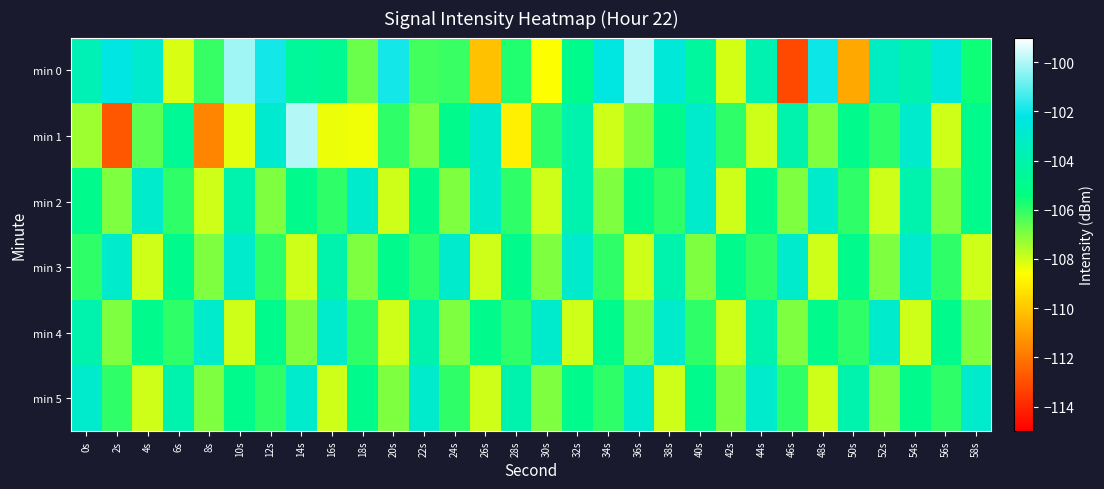

Reading left to right, extract all data points from this chart.

min 0: 0s=-103.7	2s=-102.3	4s=-102.8	6s=-108.1	8s=-106.1	10s=-100.2	12s=-102.0	14s=-104.6	16s=-104.8	18s=-106.7	20s=-102.0	22s=-106.2	24s=-106.1	26s=-110.1	28s=-105.8	30s=-108.6	32s=-105.0	34s=-102.3	36s=-99.9	38s=-102.6	40s=-104.4	42s=-108.1	44s=-103.8	46s=-113.2	48s=-102.0	50s=-110.7	52s=-103.3	54s=-103.9	56s=-102.6	58s=-105.6
min 1: 0s=-107.4	2s=-112.8	4s=-106.6	6s=-104.7	8s=-111.7	10s=-108.2	12s=-102.9	14s=-99.9	16s=-108.4	18s=-108.4	20s=-106.0	22s=-107.0	24s=-105.0	26s=-103.0	28s=-109.0	30s=-106.0	32s=-104.0	34s=-108.0	36s=-107.0	38s=-105.0	40s=-103.0	42s=-106.0	44s=-108.0	46s=-104.0	48s=-107.0	50s=-105.0	52s=-106.0	54s=-103.0	56s=-108.0	58s=-105.0
min 2: 0s=-105.0	2s=-107.0	4s=-103.0	6s=-106.0	8s=-108.0	10s=-104.0	12s=-107.0	14s=-105.0	16s=-106.0	18s=-103.0	20s=-108.0	22s=-105.0	24s=-107.0	26s=-103.0	28s=-106.0	30s=-108.0	32s=-104.0	34s=-107.0	36s=-105.0	38s=-106.0	40s=-103.0	42s=-108.0	44s=-105.0	46s=-107.0	48s=-103.0	50s=-106.0	52s=-108.0	54s=-104.0	56s=-107.0	58s=-105.0
min 3: 0s=-106.0	2s=-103.0	4s=-108.0	6s=-105.0	8s=-107.0	10s=-103.0	12s=-106.0	14s=-108.0	16s=-104.0	18s=-107.0	20s=-105.0	22s=-106.0	24s=-103.0	26s=-108.0	28s=-105.0	30s=-107.0	32s=-103.0	34s=-106.0	36s=-108.0	38s=-104.0	40s=-107.0	42s=-105.0	44s=-106.0	46s=-103.0	48s=-108.0	50s=-105.0	52s=-107.0	54s=-103.0	56s=-106.0	58s=-108.0
min 4: 0s=-104.0	2s=-107.0	4s=-105.0	6s=-106.0	8s=-103.0	10s=-108.0	12s=-105.0	14s=-107.0	16s=-103.0	18s=-106.0	20s=-108.0	22s=-104.0	24s=-107.0	26s=-105.0	28s=-106.0	30s=-103.0	32s=-108.0	34s=-105.0	36s=-107.0	38s=-103.0	40s=-106.0	42s=-108.0	44s=-104.0	46s=-107.0	48s=-105.0	50s=-106.0	52s=-103.0	54s=-108.0	56s=-105.0	58s=-107.0
min 5: 0s=-103.0	2s=-106.0	4s=-108.0	6s=-104.0	8s=-107.0	10s=-105.0	12s=-106.0	14s=-103.0	16s=-108.0	18s=-105.0	20s=-107.0	22s=-103.0	24s=-106.0	26s=-108.0	28s=-104.0	30s=-107.0	32s=-105.0	34s=-106.0	36s=-103.0	38s=-108.0	40s=-105.0	42s=-107.0	44s=-103.0	46s=-106.0	48s=-108.0	50s=-104.0	52s=-107.0	54s=-105.0	56s=-106.0	58s=-103.0